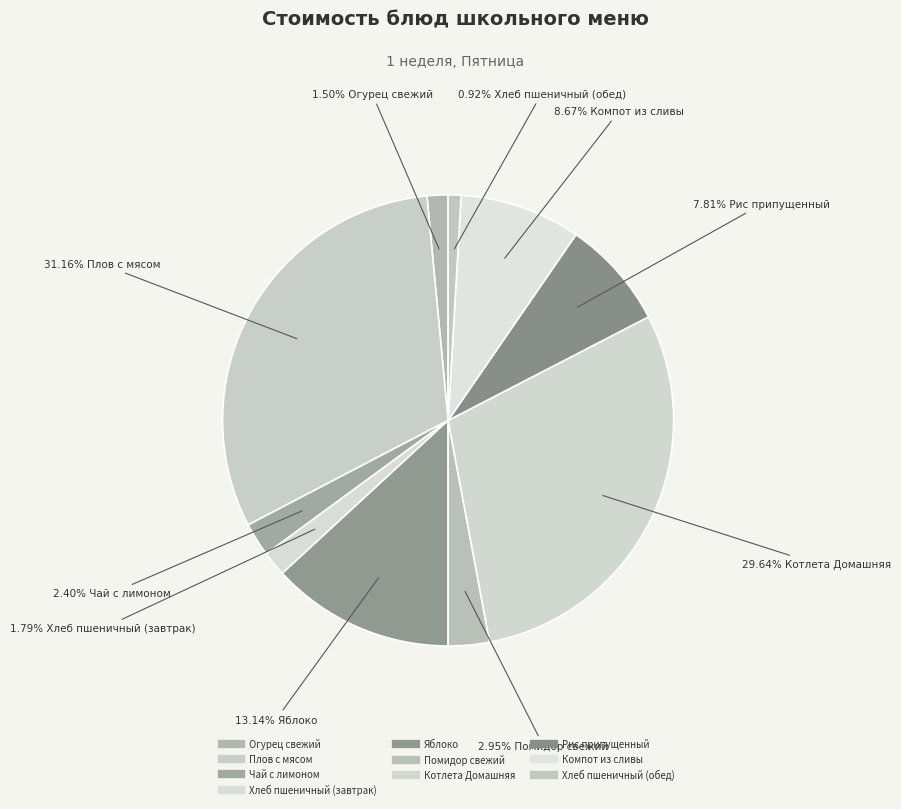

Does Компот из сливы represent more than half of the total?

No